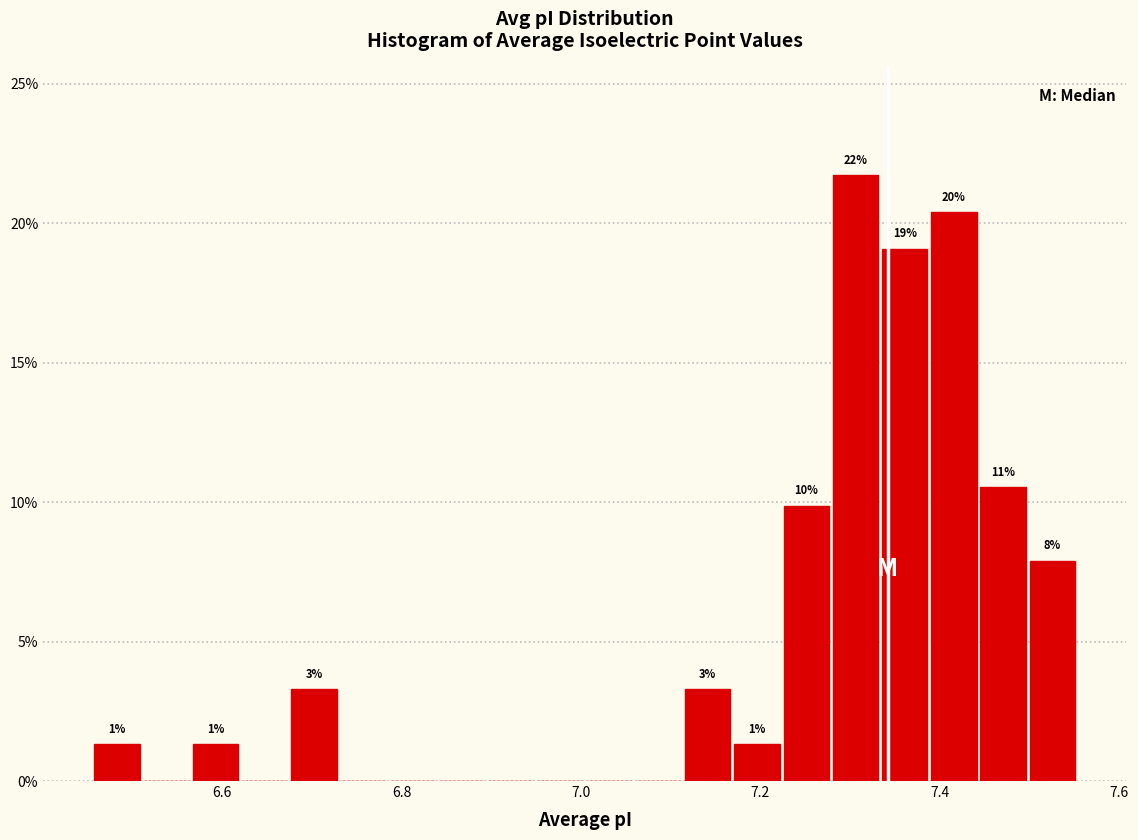

Around what value on the x-axis is the tallest bar? Give the approximate position of its centre, as read against the axis.

7.30